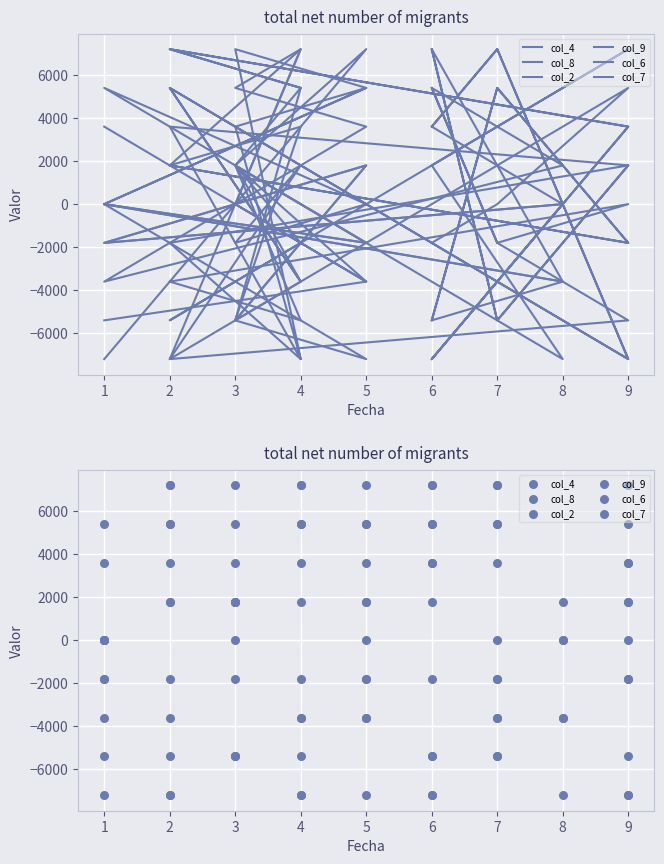

Which series contains the highest Y value?

col_4